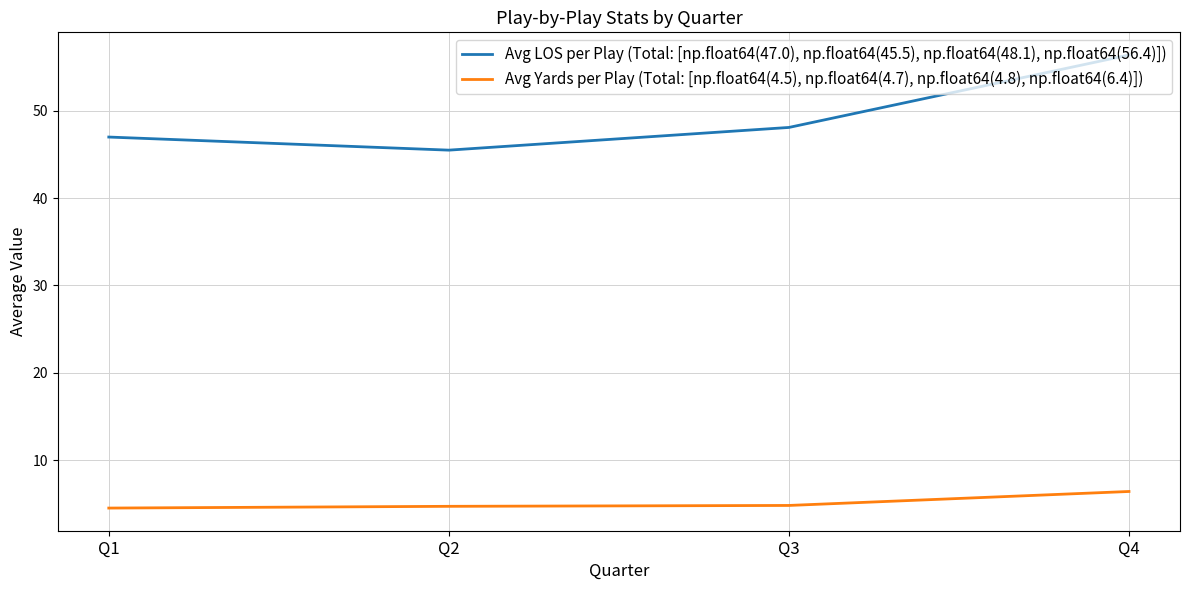

What is the difference between the maximum and minimum values in the Avg Yards per Play (Total: [np.float64(4.5), np.float64(4.7), np.float64(4.8), np.float64(6.4)]) series?

1.9